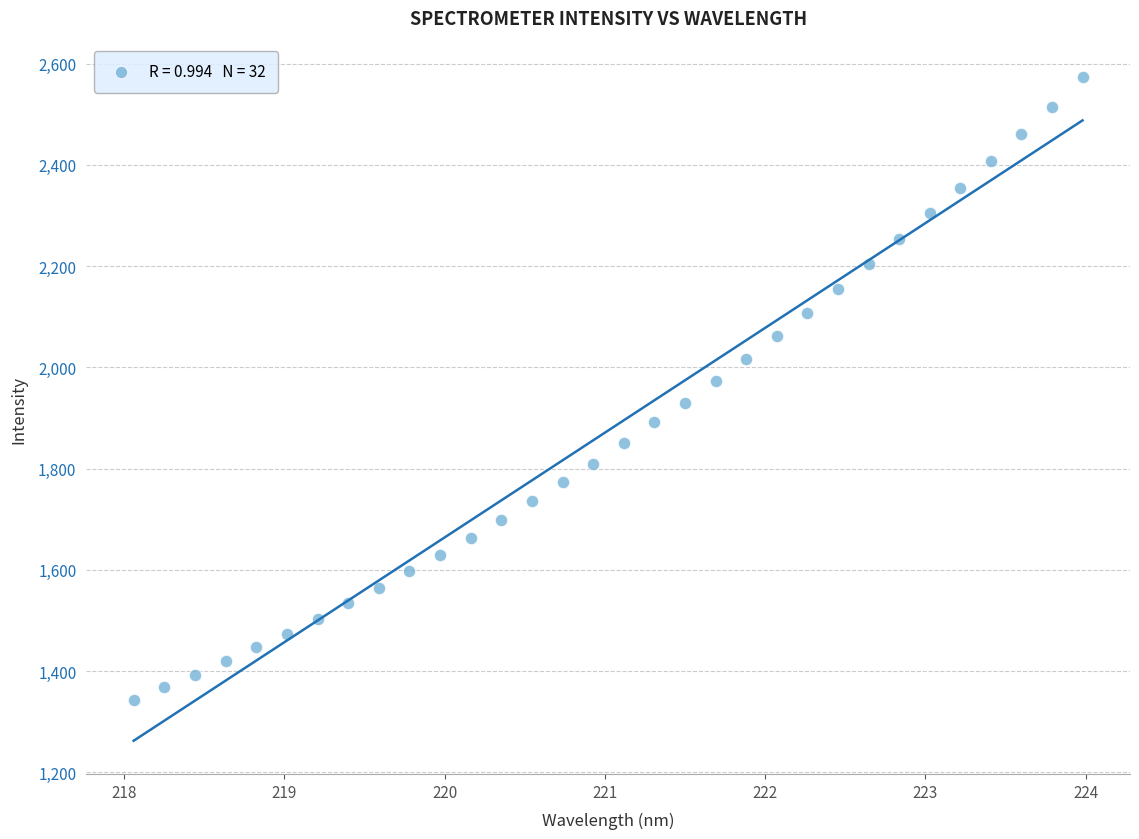

What is the range of X values (max minus min)?

5.9